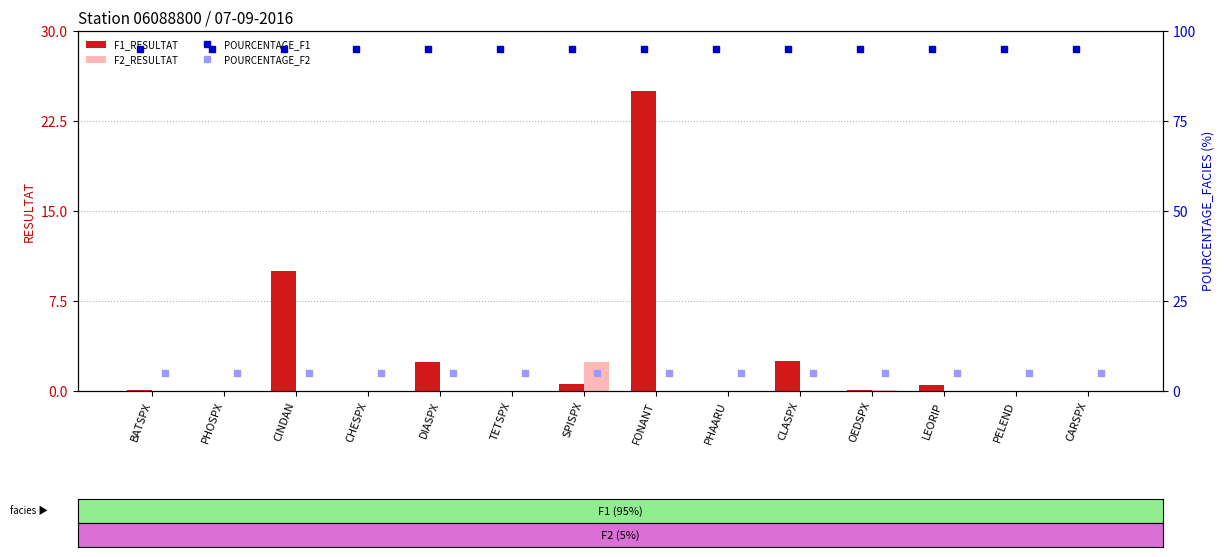

Is it true that F1_RESULTAT equals 4.2 at CLASPX?

False